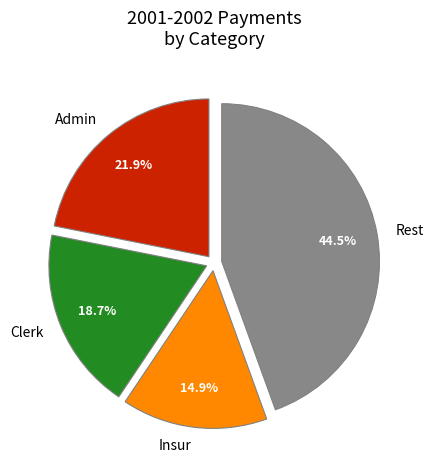

Does Insur account for over 50% of the chart?

No